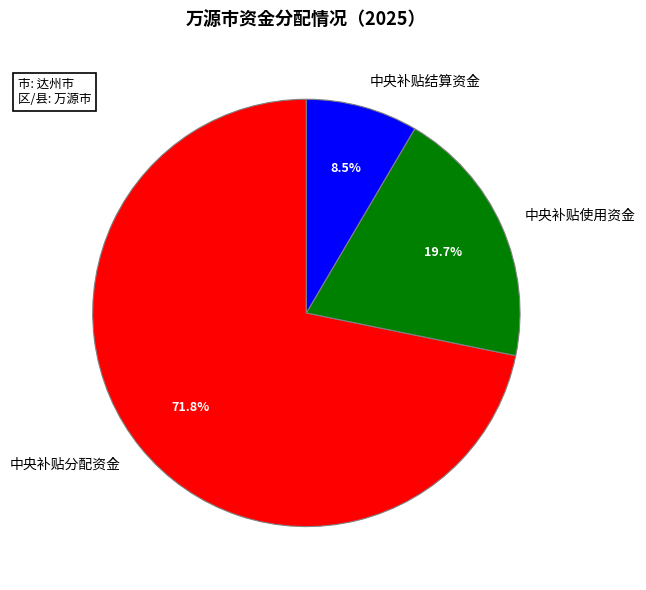

What is the ratio of the value at 中央补贴结算资金 to the value at 中央补贴使用资金?

0.4